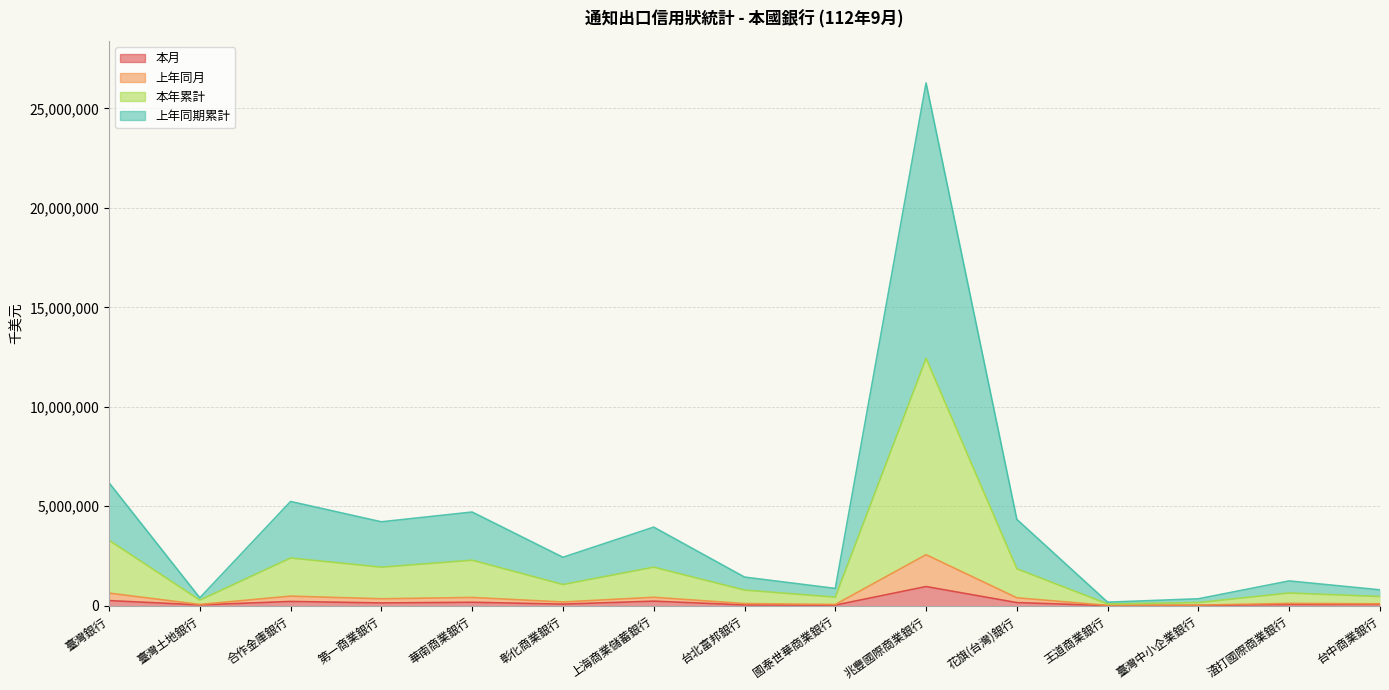

Is it true that 上年同期累計 equals 10521057 at 臺灣銀行?

False